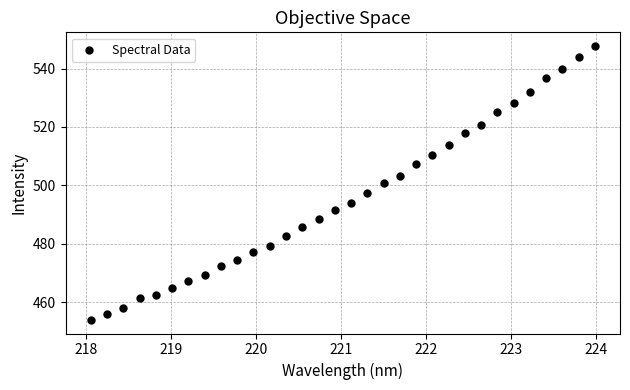

What is the range of Y values (max minus min)?

93.8